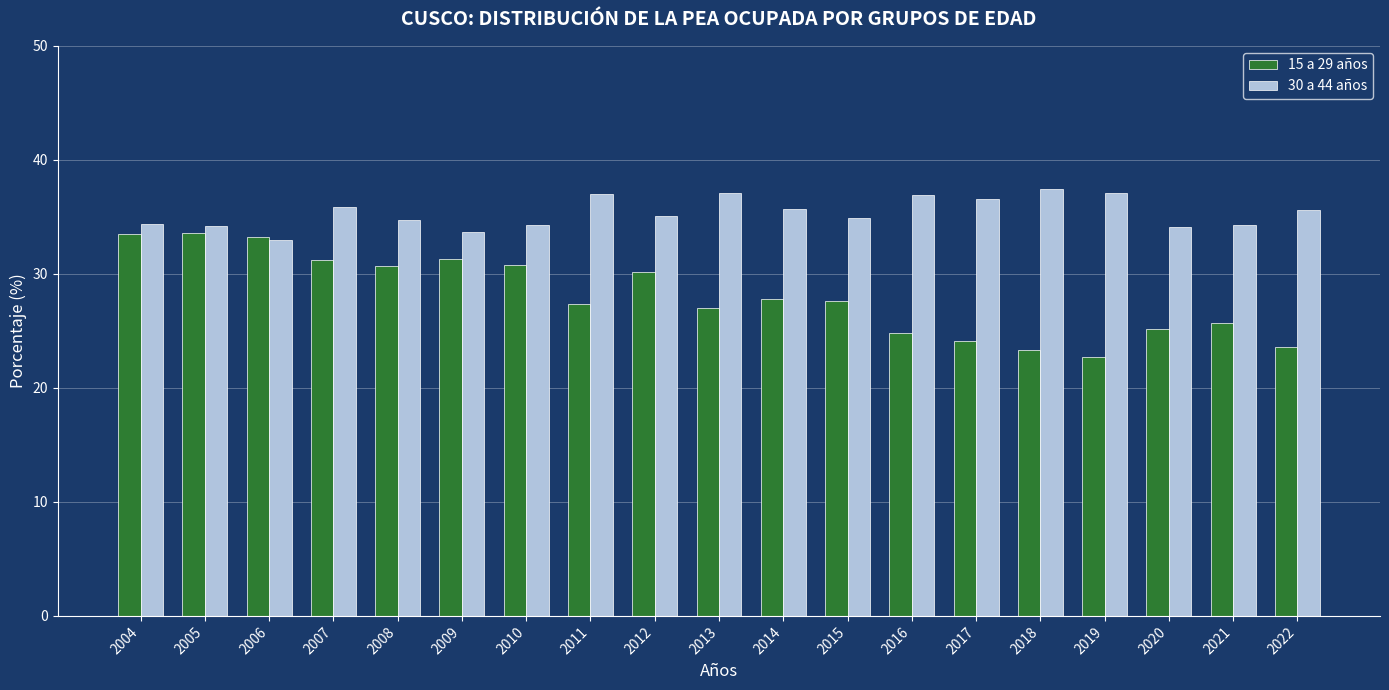

How many series are shown in this chart?

2